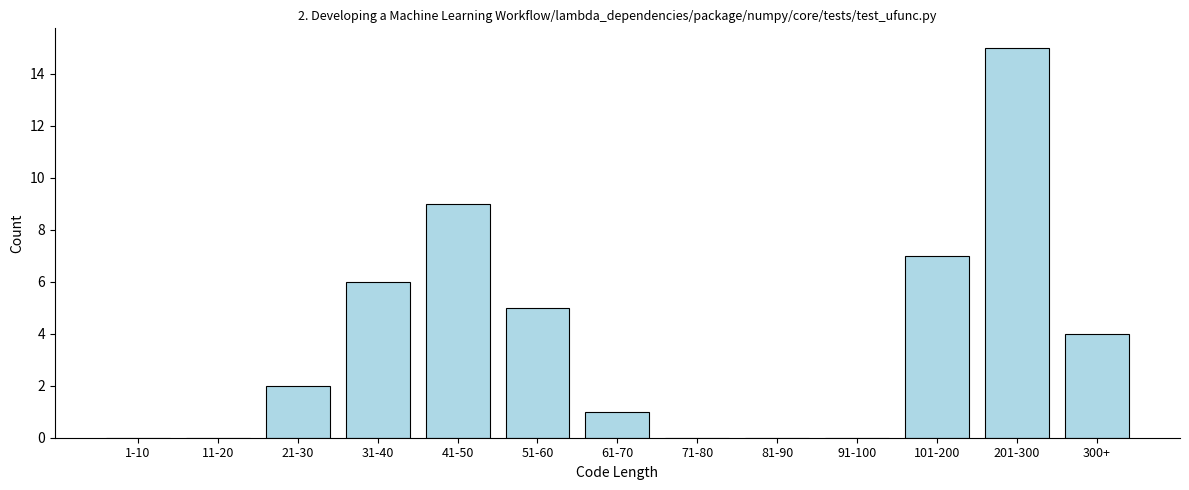

Reading left to right, extract all data points from this chart.

1-10=0	11-20=0	21-30=2	31-40=6	41-50=9	51-60=5	61-70=1	71-80=0	81-90=0	91-100=0	101-200=7	201-300=15	300+=4